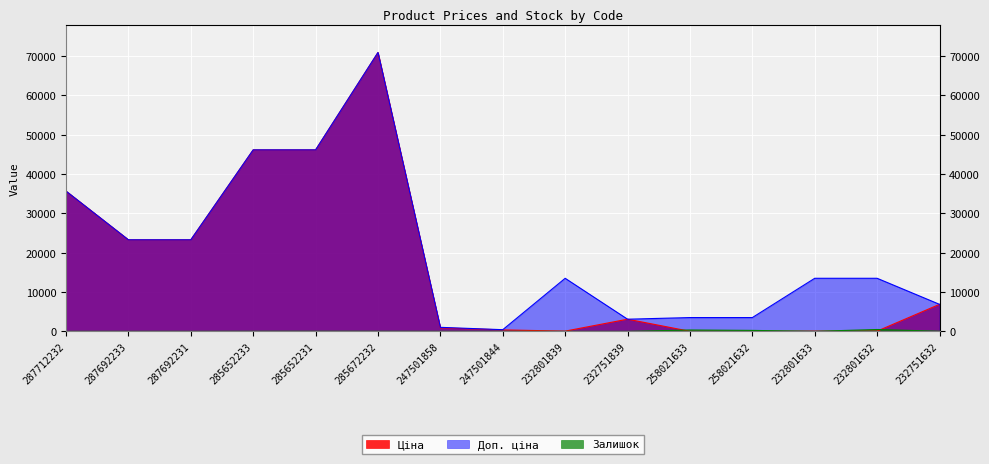

Which category has the highest value across all series?

285672232